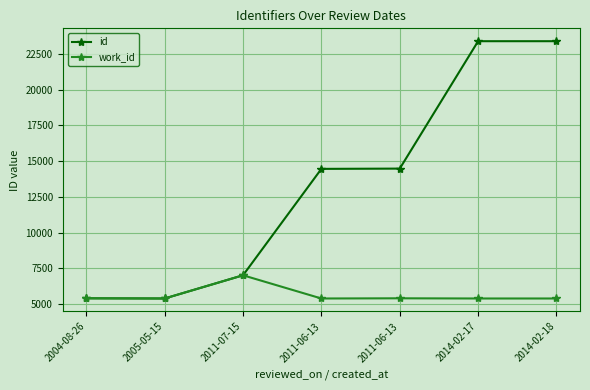

What is the approximate value of id at 2011-06-13, to the nearest 100?

14500